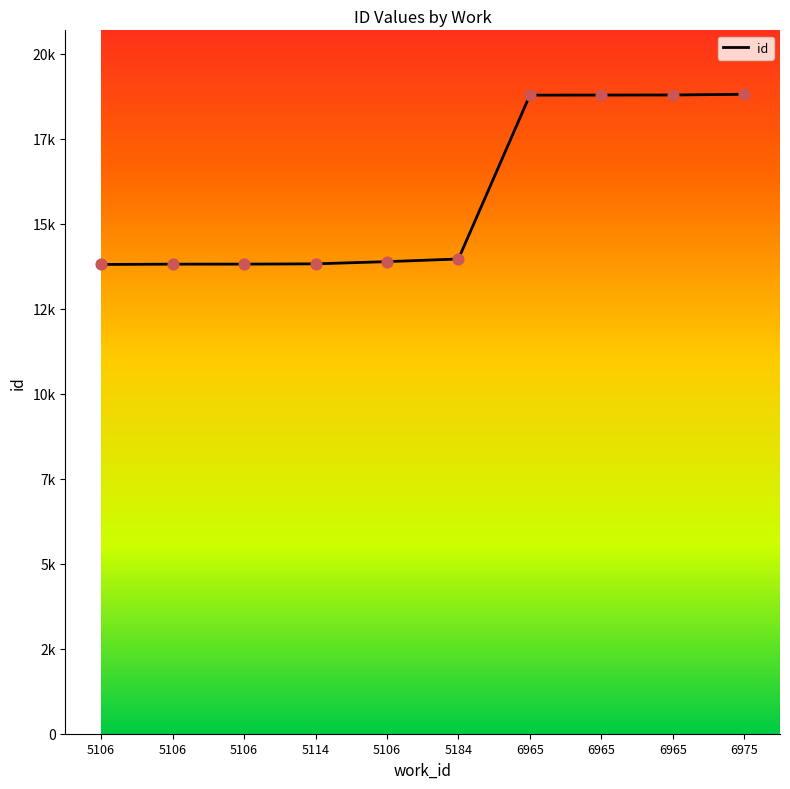

Between 5114 and 6965, which is larger?

6965